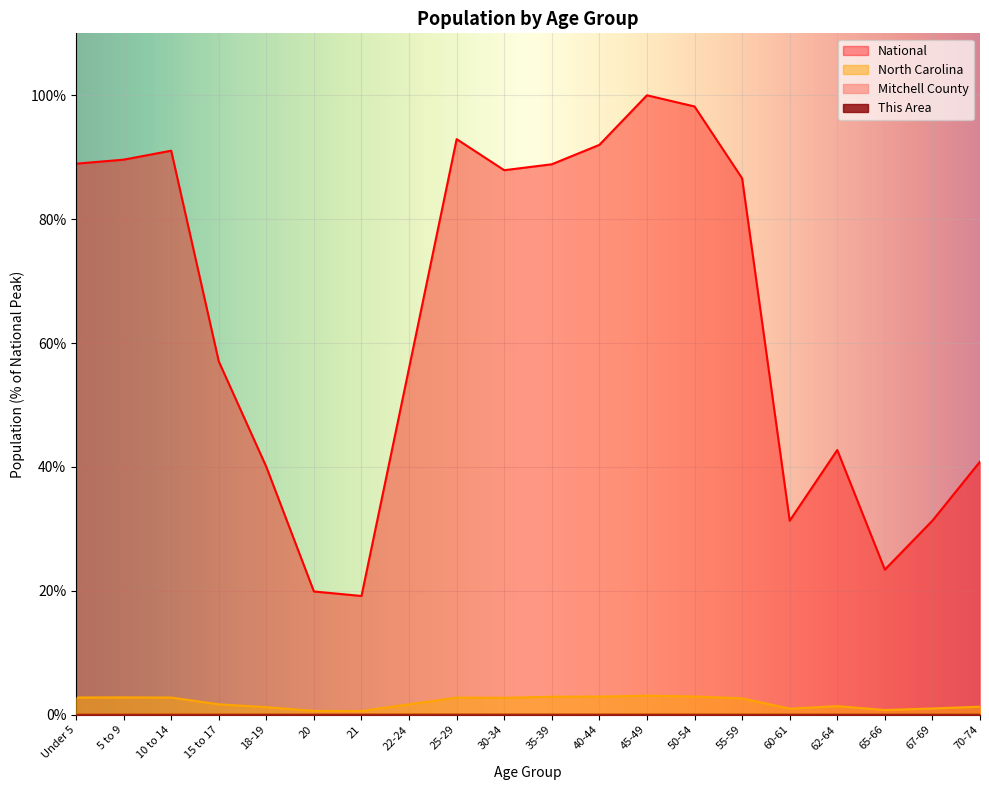

At which category is the sum across all series the highest?

45-49